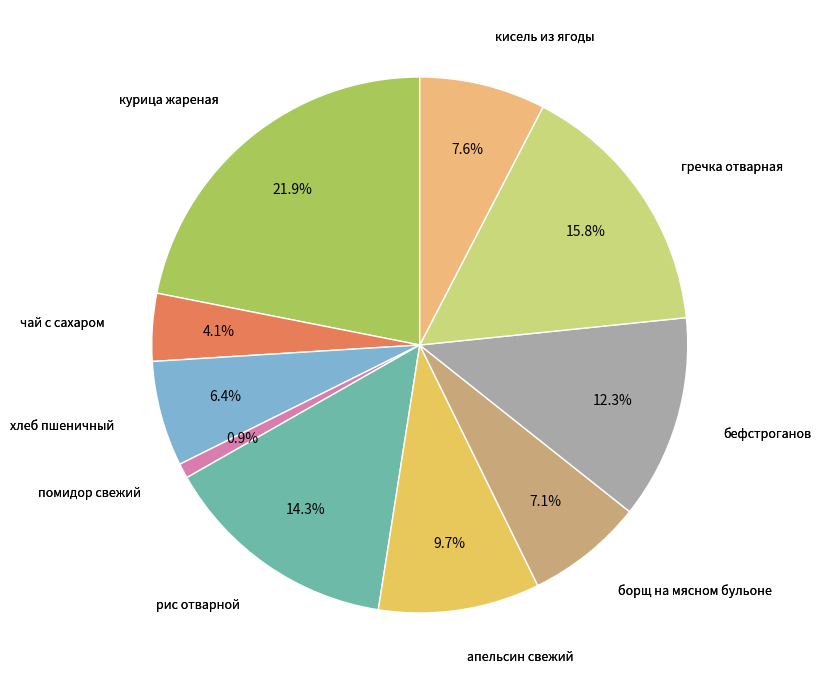

How many segments does this pie chart have?

10